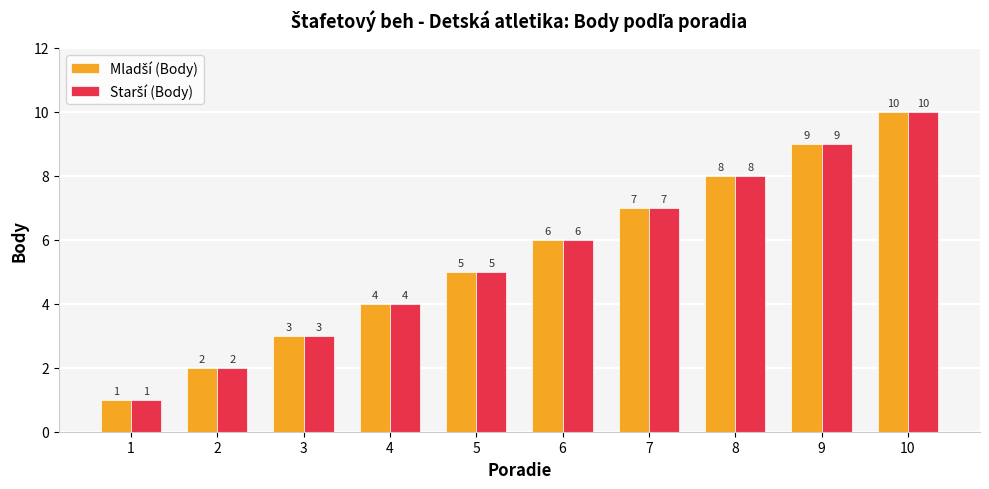

What is the total value across all series at 6?

12